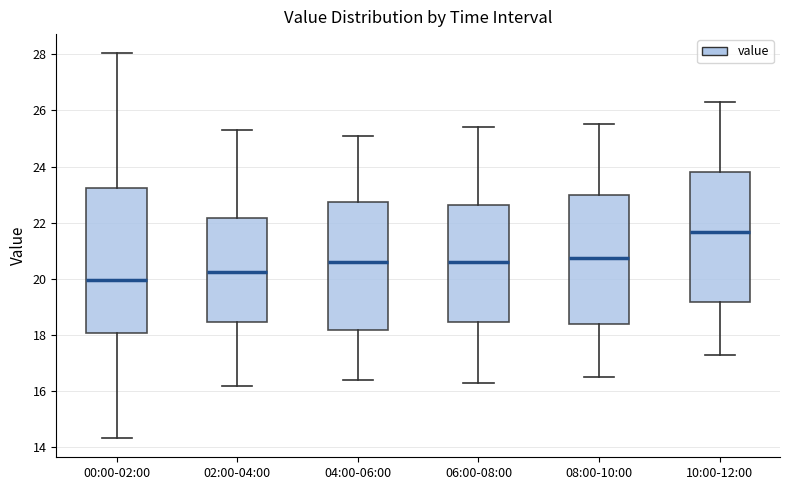

Which box's median line is the lowest?

00:00-02:00